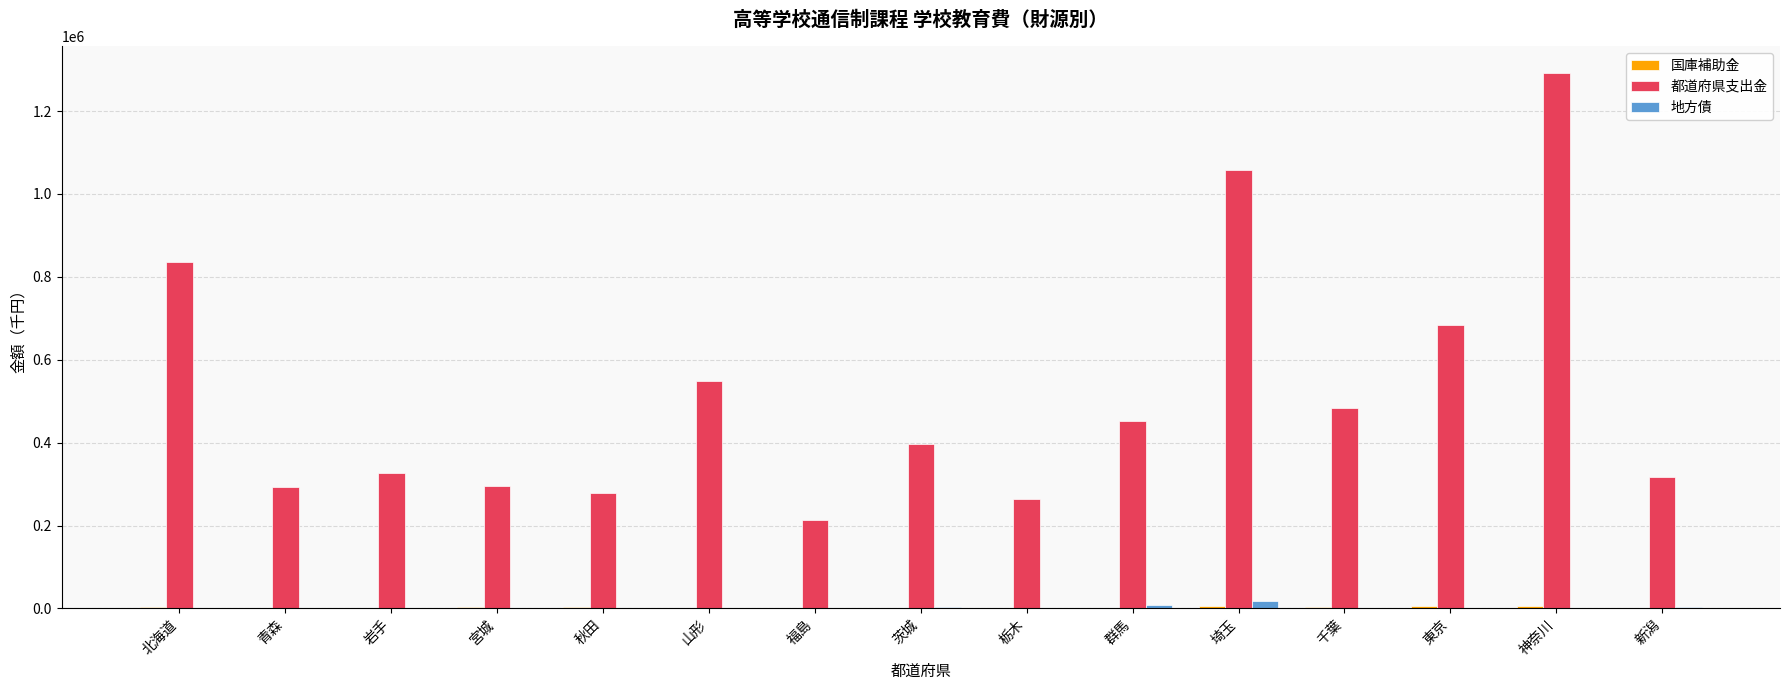

The value of 都道府県支出金 at 山形 is 777558. True or false?

False